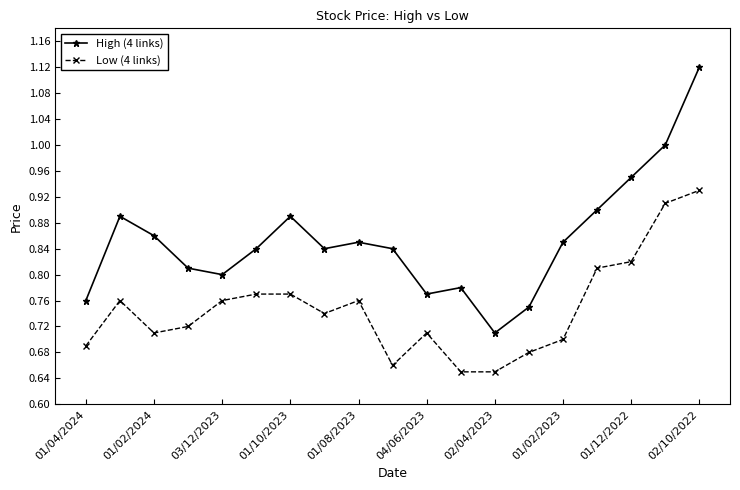

Which series has the largest total across all categories?

High (4 links)